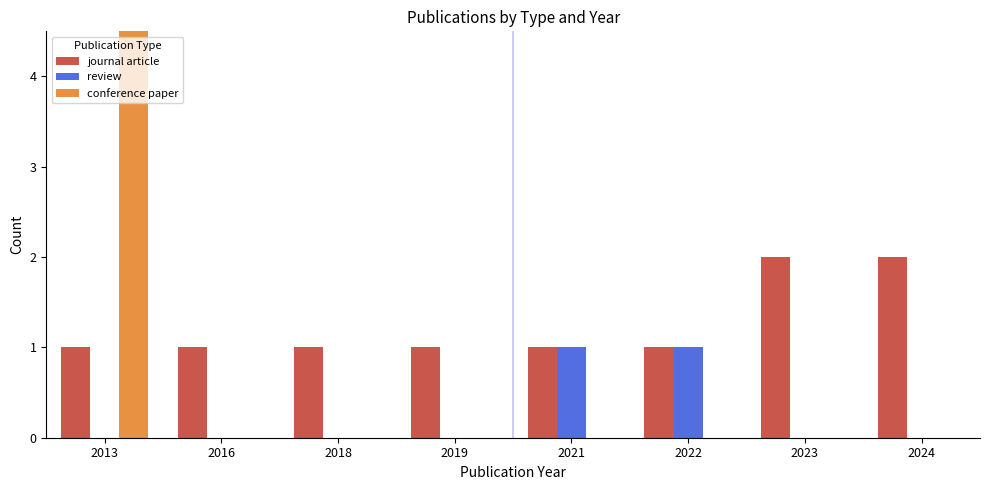

How many values in the conference paper series exceed 0?

1